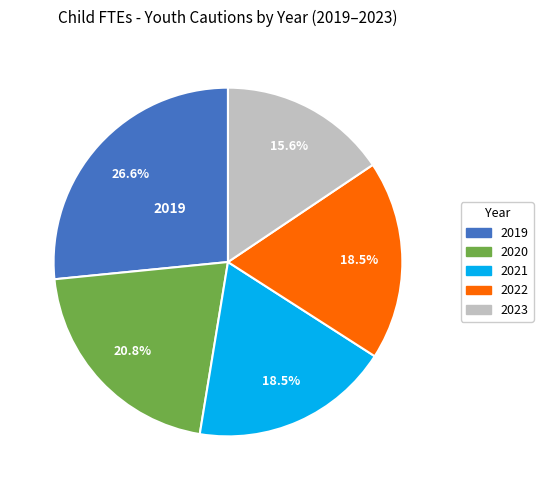

Between 2022 and 2019, which is larger?

2019